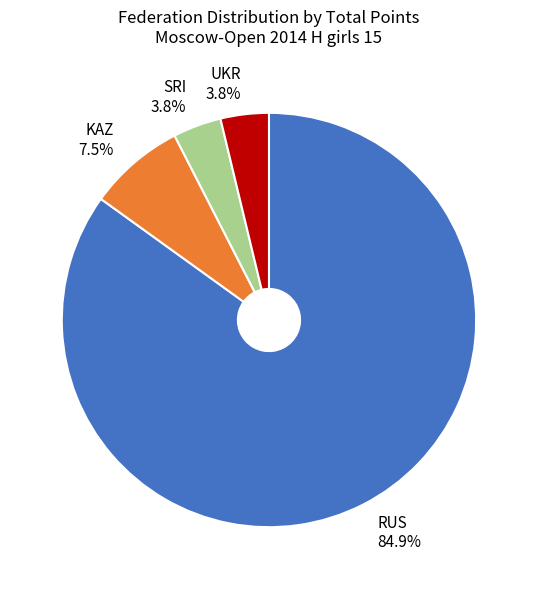

Which slice is the largest?

RUS